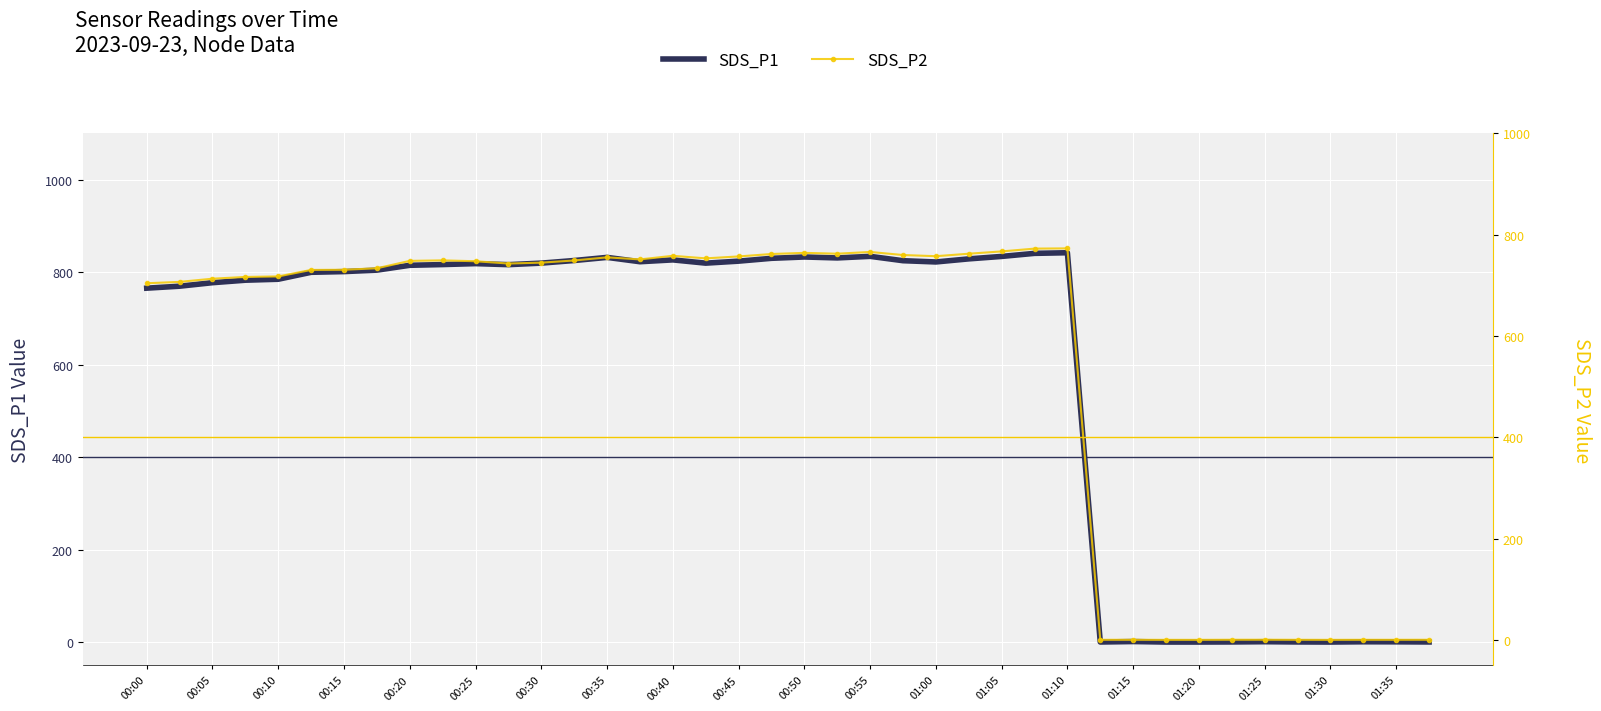

True or false: SDS_P1 and SDS_P2 intersect in this chart.

False